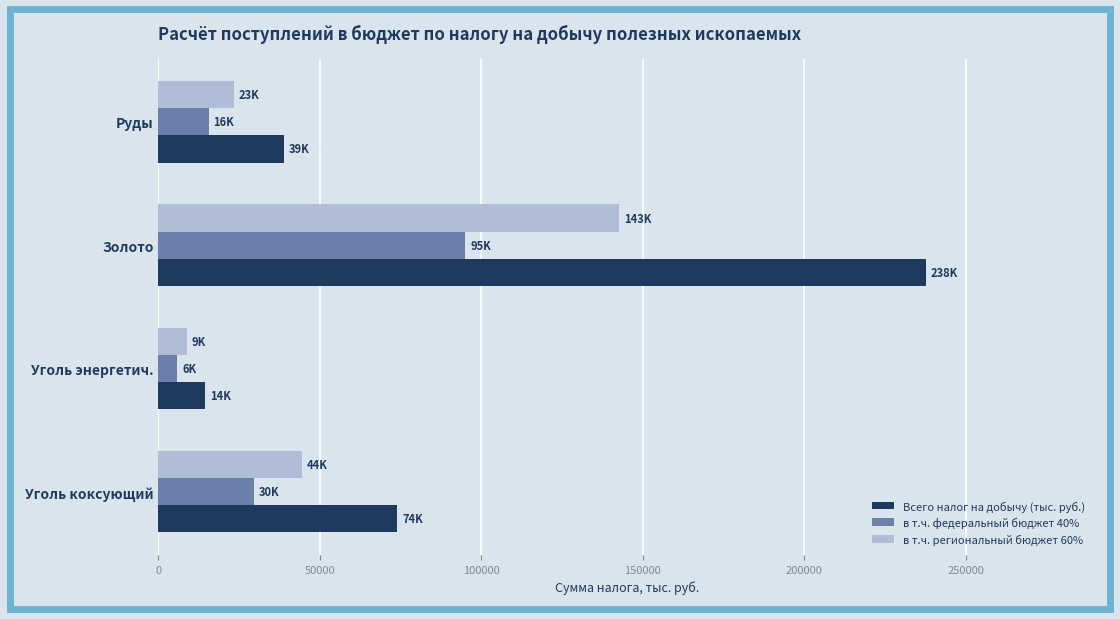

What is the average value of the в т.ч. федеральный бюджет 40% series?

36488.1